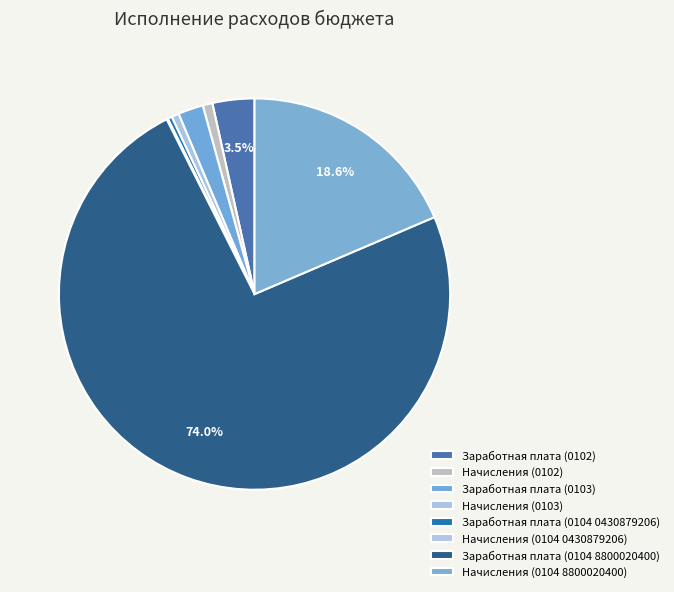

How many segments does this pie chart have?

8